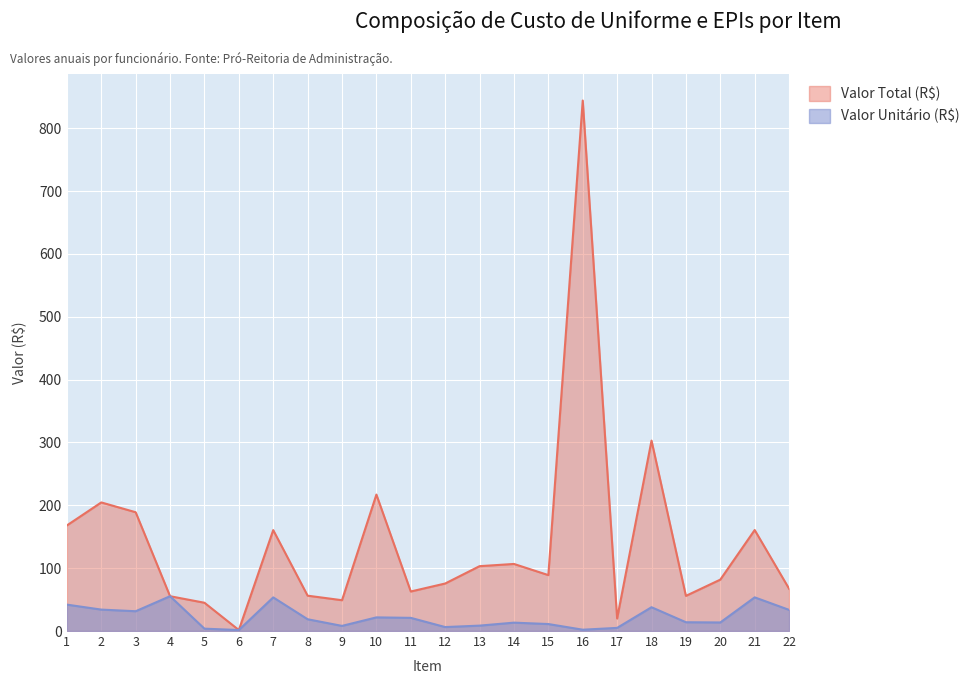

What is the value of the Valor Unitário (R$) point at the 22nd from the left?

33.6